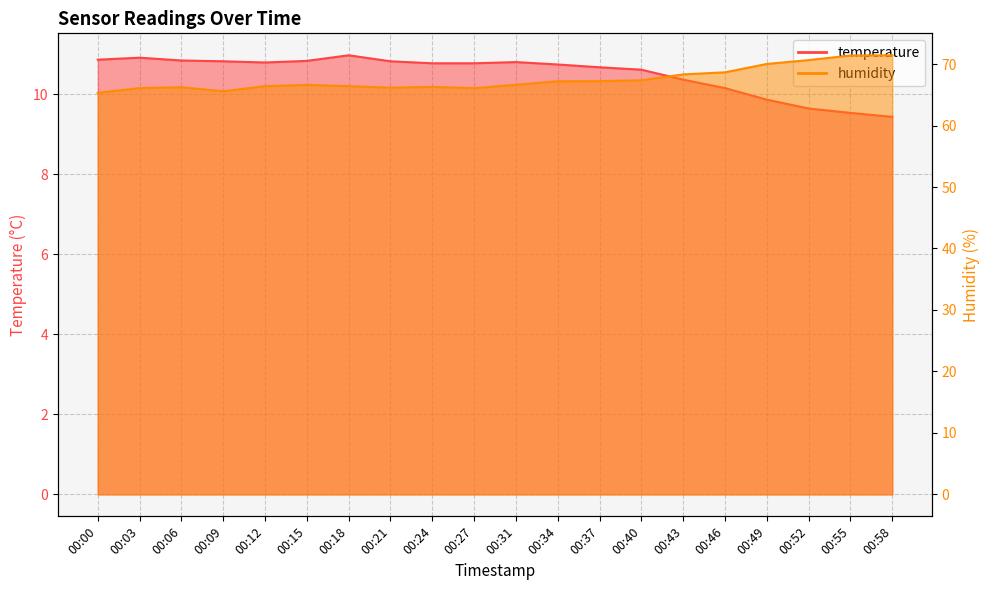

Reading left to right, transcribe all the data shown in this chart.

temperature: 00:00=10.9	00:03=10.9	00:06=10.8	00:09=10.8	00:12=10.8	00:15=10.8	00:18=11.0	00:21=10.8	00:24=10.8	00:27=10.8	00:31=10.8	00:34=10.8	00:37=10.7	00:40=10.6	00:43=10.4	00:46=10.2	00:49=9.9	00:52=9.7	00:55=9.5	00:58=9.4
humidity: 00:00=65.3	00:03=66.1	00:06=66.2	00:09=65.6	00:12=66.4	00:15=66.6	00:18=66.4	00:21=66.2	00:24=66.3	00:27=66.1	00:31=66.6	00:34=67.2	00:37=67.2	00:40=67.4	00:43=68.3	00:46=68.7	00:49=70.0	00:52=70.7	00:55=71.4	00:58=71.4